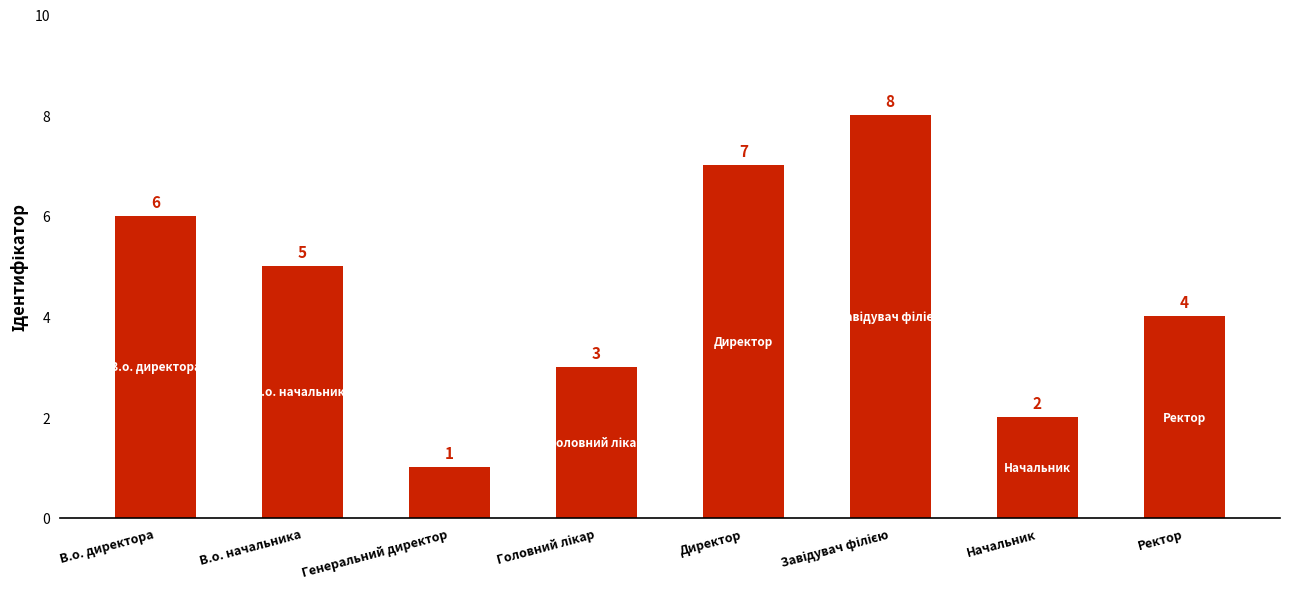

What is the ratio of the value at Ректор to the value at Директор?

0.6